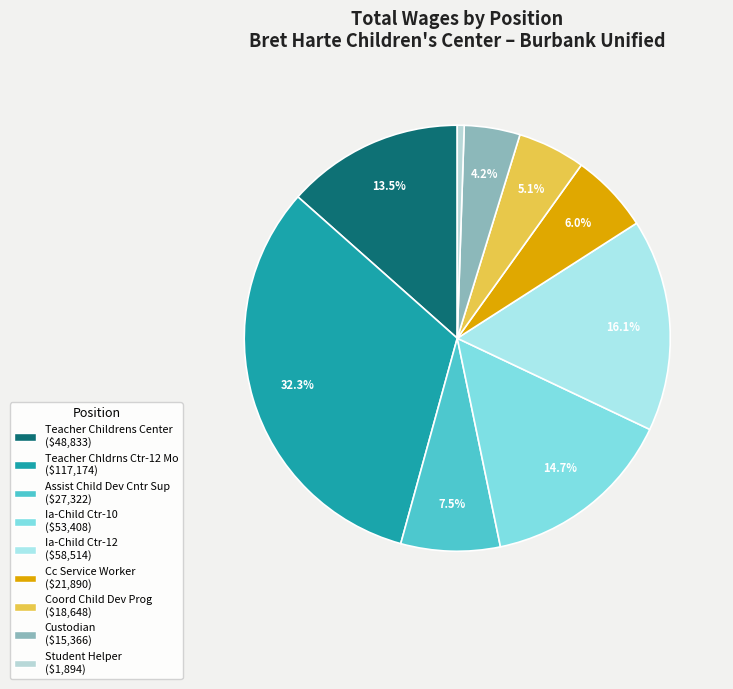

True or false: Teacher Chldrns Ctr-12 Mo accounts for 27% of the total.

False